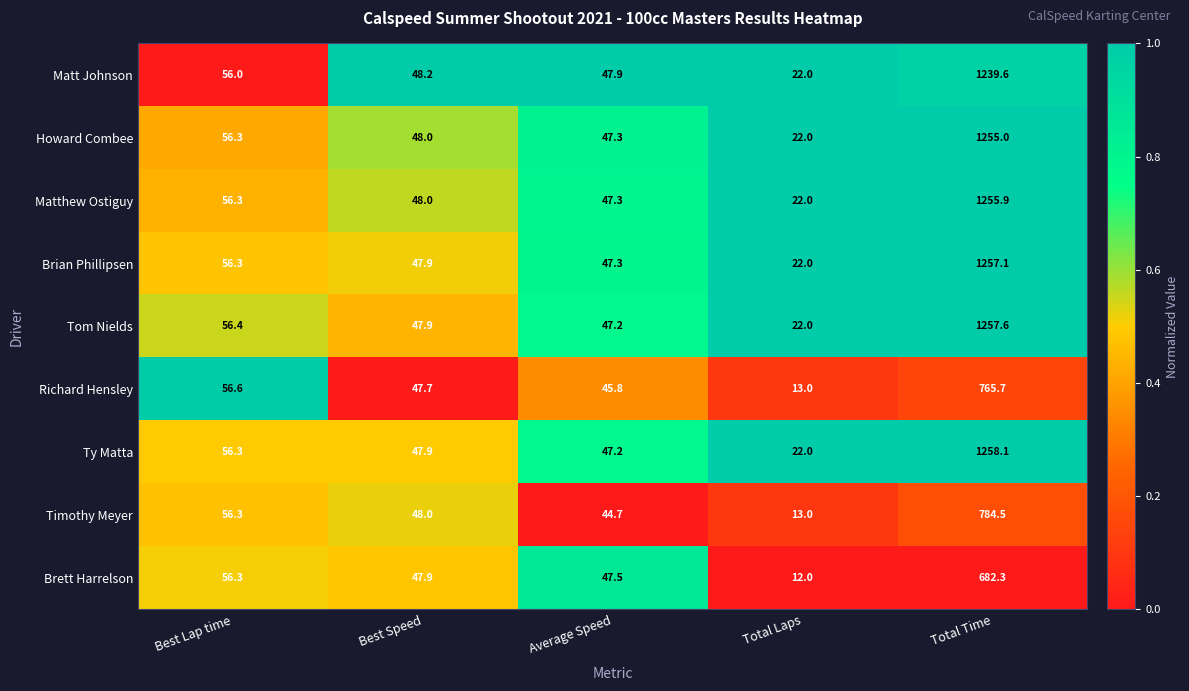

Which series has the largest range (max minus min)?

Ty Matta